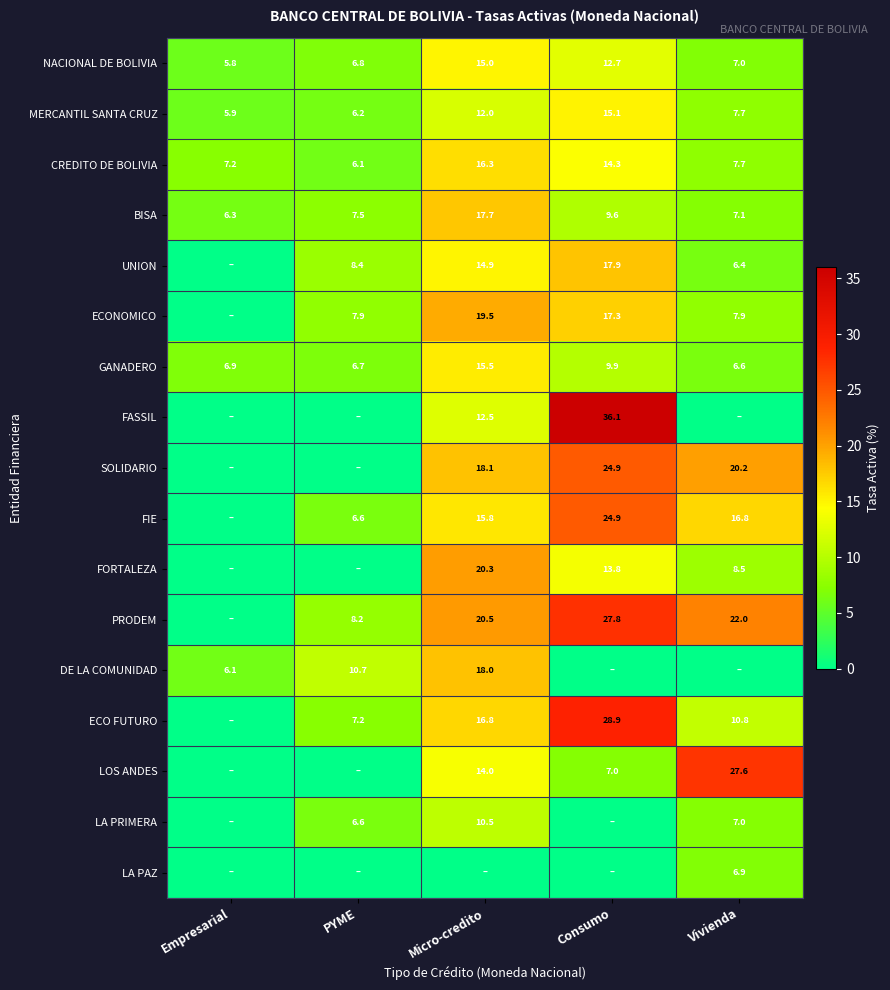

Read the MERCANTIL SANTA CRUZ value at Consumo.

15.1